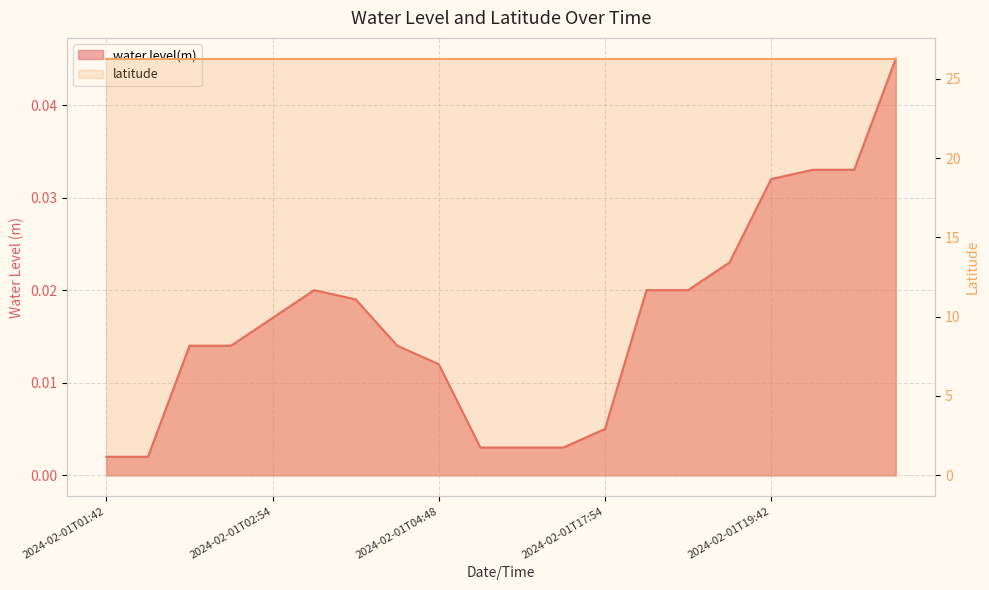

List the labels in order of value, largest first.

2024-02-01T20:42, 2024-02-01T19:48, 2024-02-01T19:54, 2024-02-01T19:42, 2024-02-01T18:54, 2024-02-01T03:42, 2024-02-01T18:42, 2024-02-01T18:48, 2024-02-01T03:48, 2024-02-01T02:54, 2024-02-01T02:42, 2024-02-01T02:48, 2024-02-01T04:42, 2024-02-01T04:48, 2024-02-01T17:54, 2024-02-01T05:42, 2024-02-01T17:42, 2024-02-01T17:48, 2024-02-01T01:42, 2024-02-01T01:48